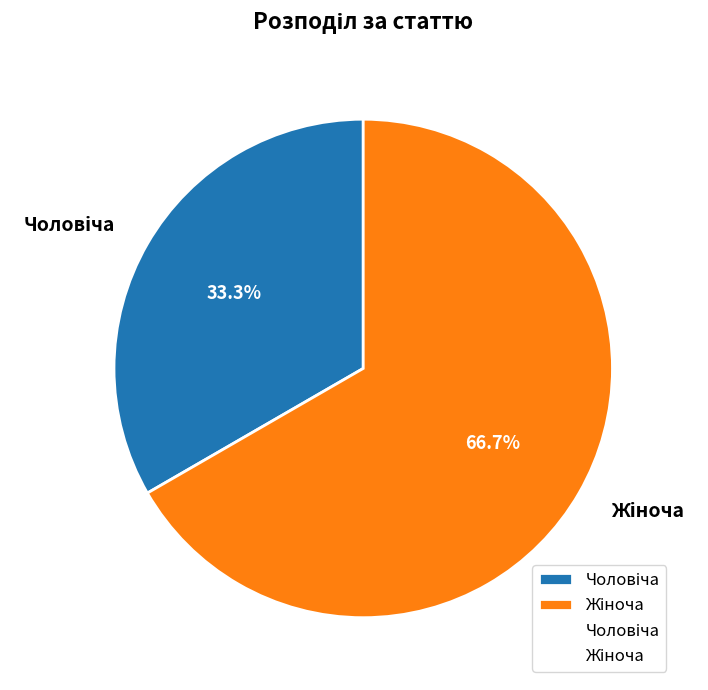

How many slices are in this pie chart?

2